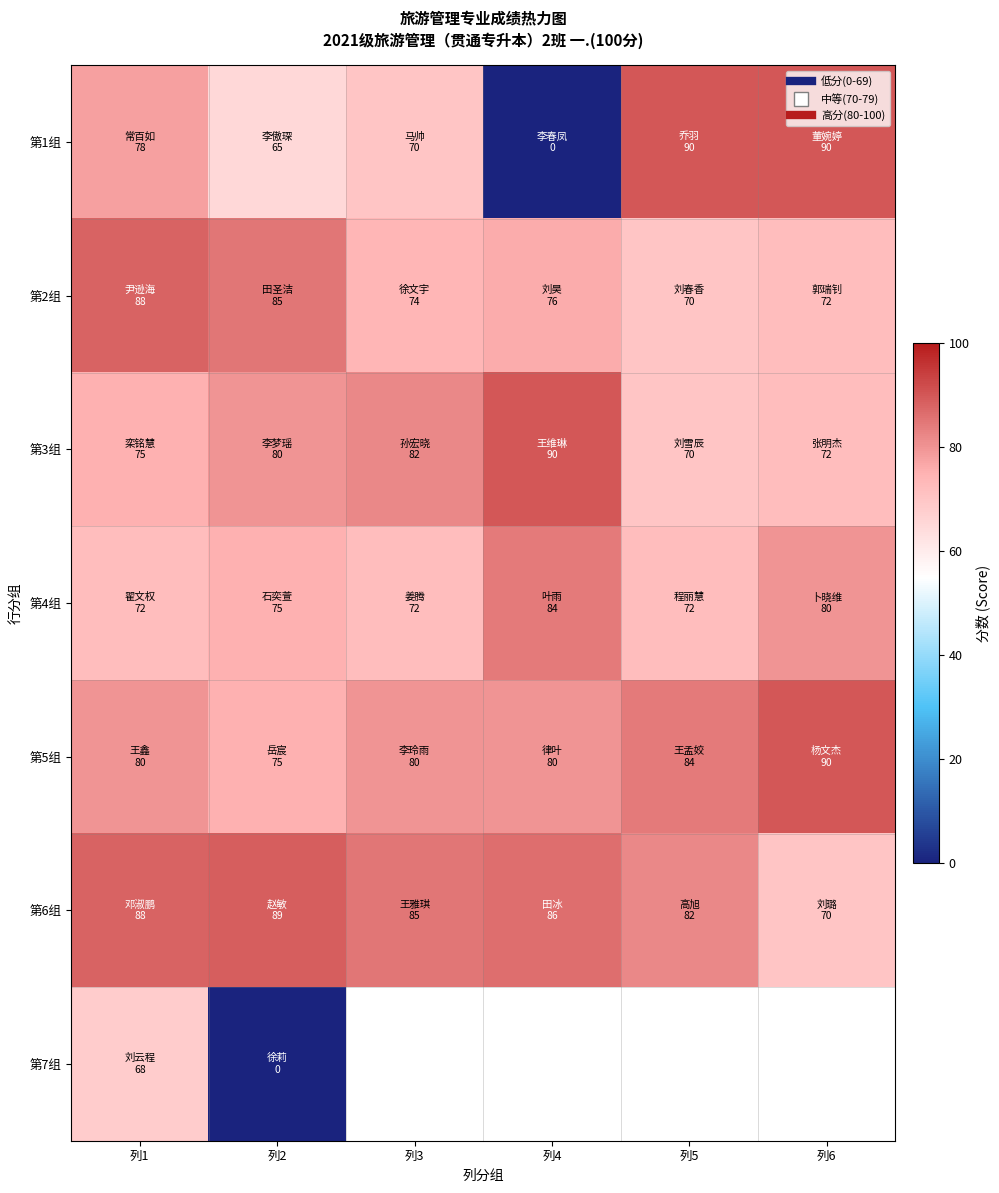

At which label does 第2组 reach its peak?

列1